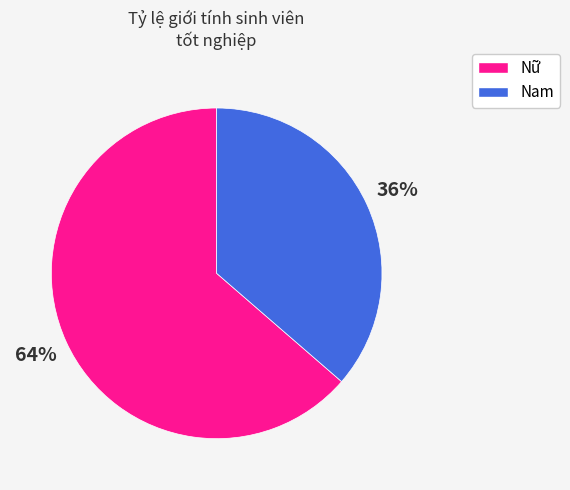

Which has a higher value, Nữ or Nam?

Nữ